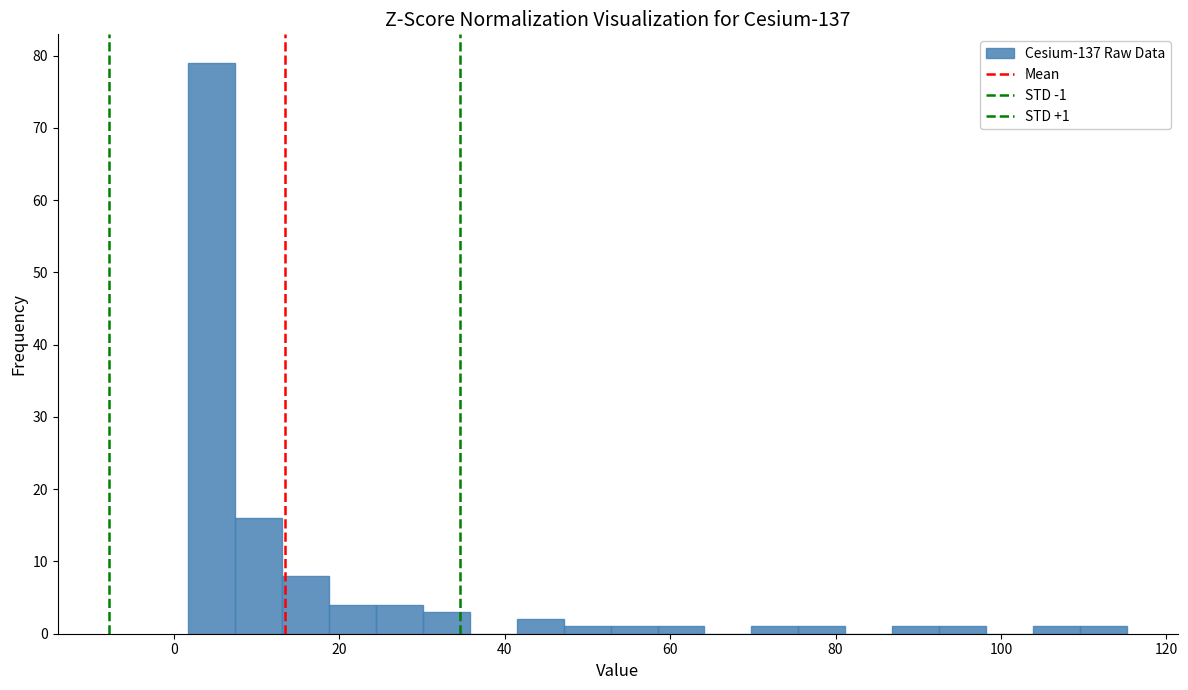

Read against the x-axis, roughly where is the centre of the tallest bar?

4